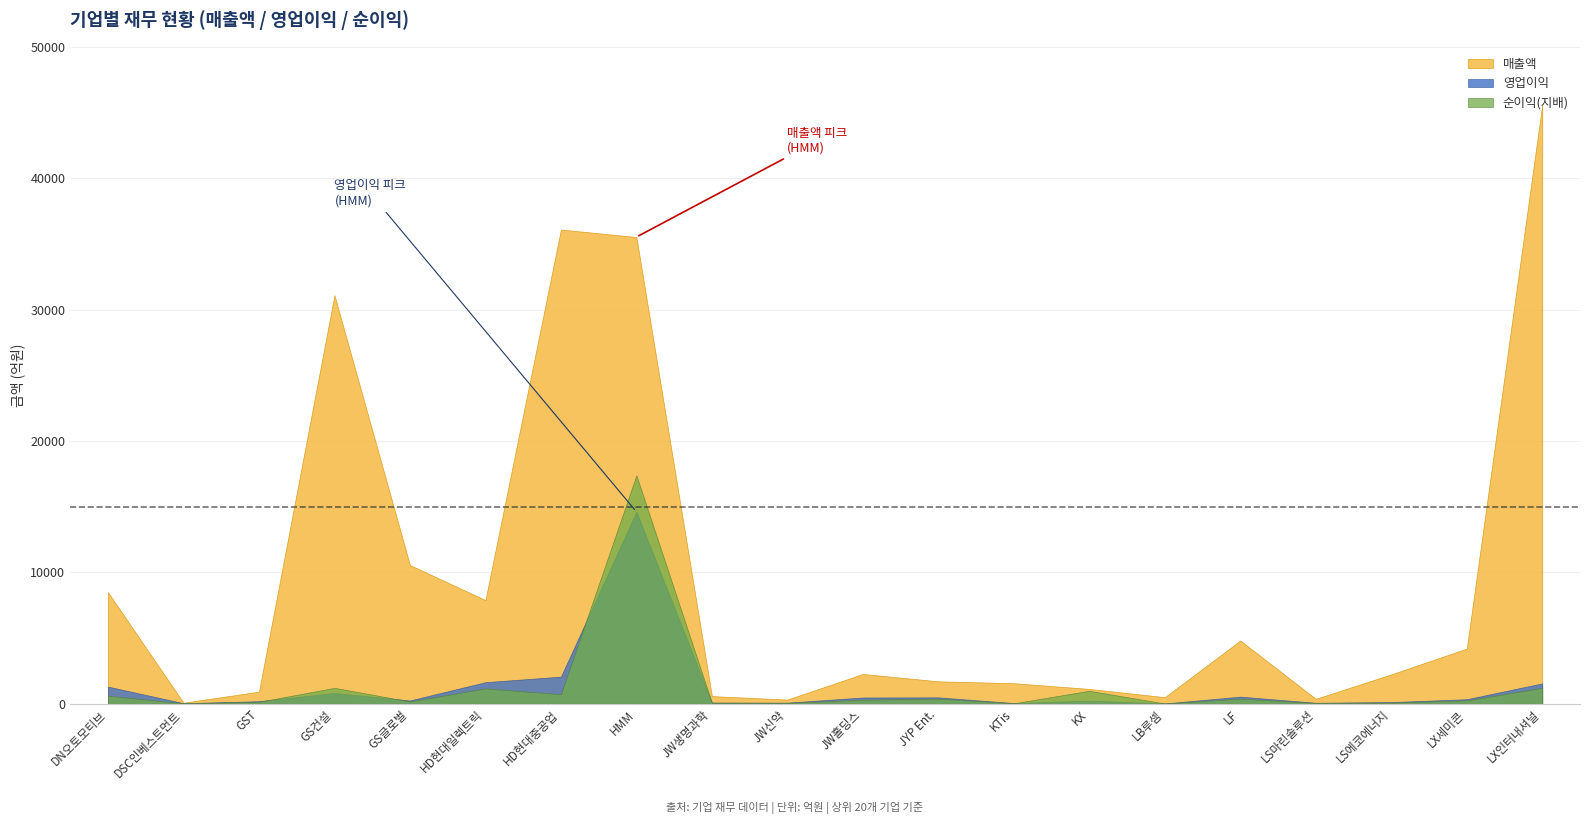

What is the total value across all series at HD현대중공업?

38875.2